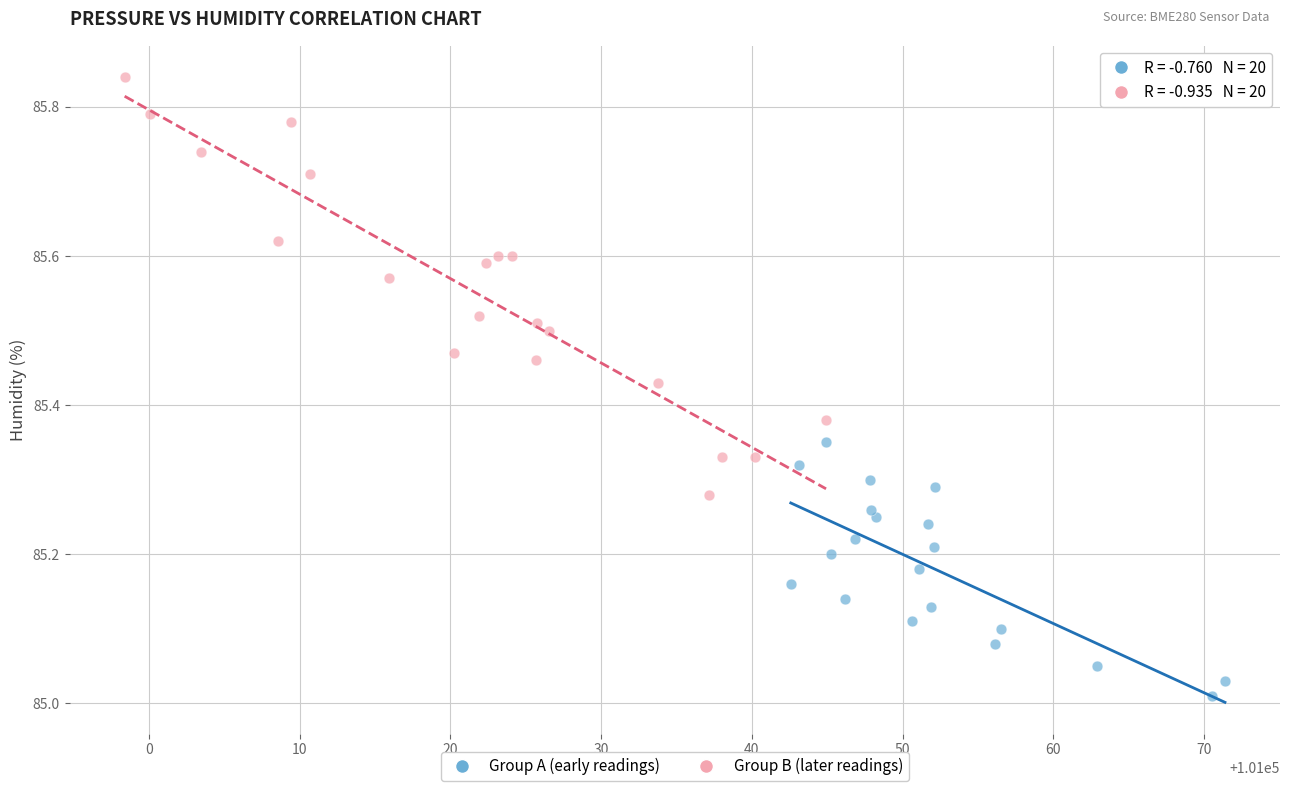

Which series has the widest spread of Y values?

Group B (later readings)